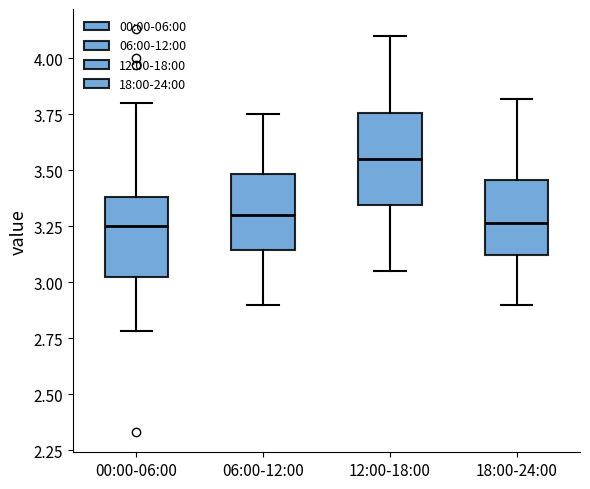

Reading left to right, transcribe this box plot: for each box, give where its median line is, the range the box spans, and where its two whiskers end, as read against the y-axis. The values are not printed on the chart, so give them approximately, as read against the axis.

00:00-06:00: median 3.25, box 3.00 to 3.40, whiskers 2.80 to 3.80
06:00-12:00: median 3.30, box 3.15 to 3.50, whiskers 2.90 to 3.75
12:00-18:00: median 3.55, box 3.35 to 3.75, whiskers 3.05 to 4.10
18:00-24:00: median 3.25, box 3.10 to 3.45, whiskers 2.90 to 3.80